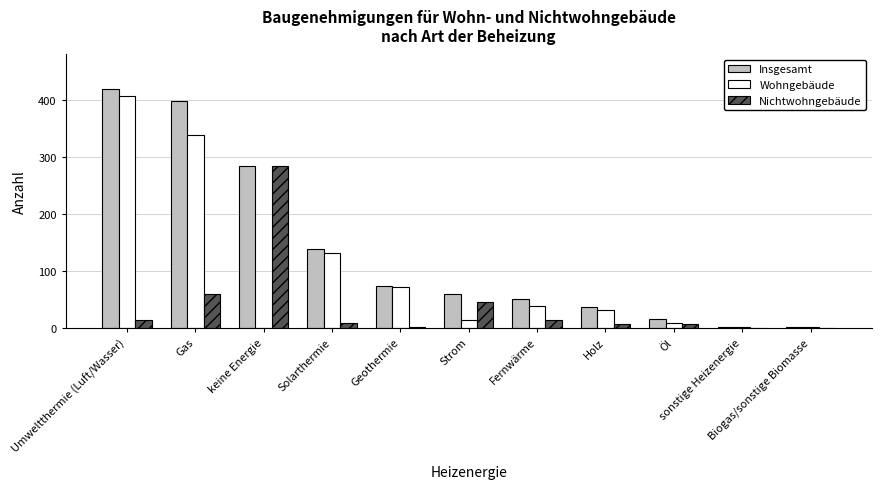

Which series has the widest spread of values?

Insgesamt